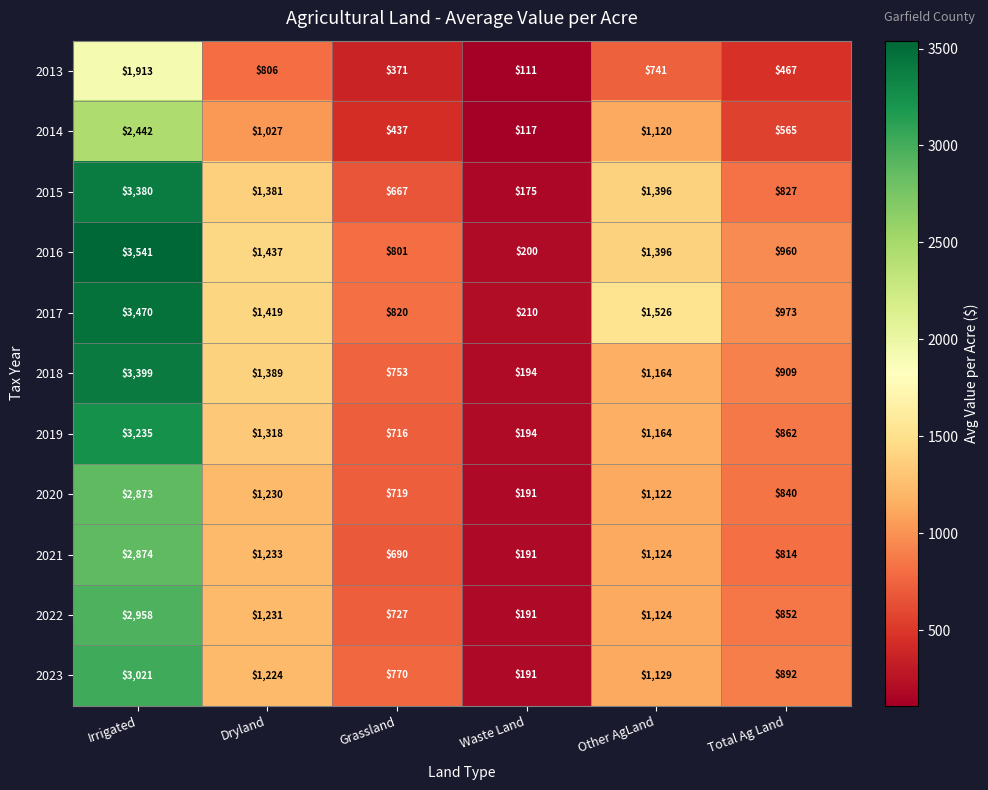

At how many categories does at least one series exceed 478?

5